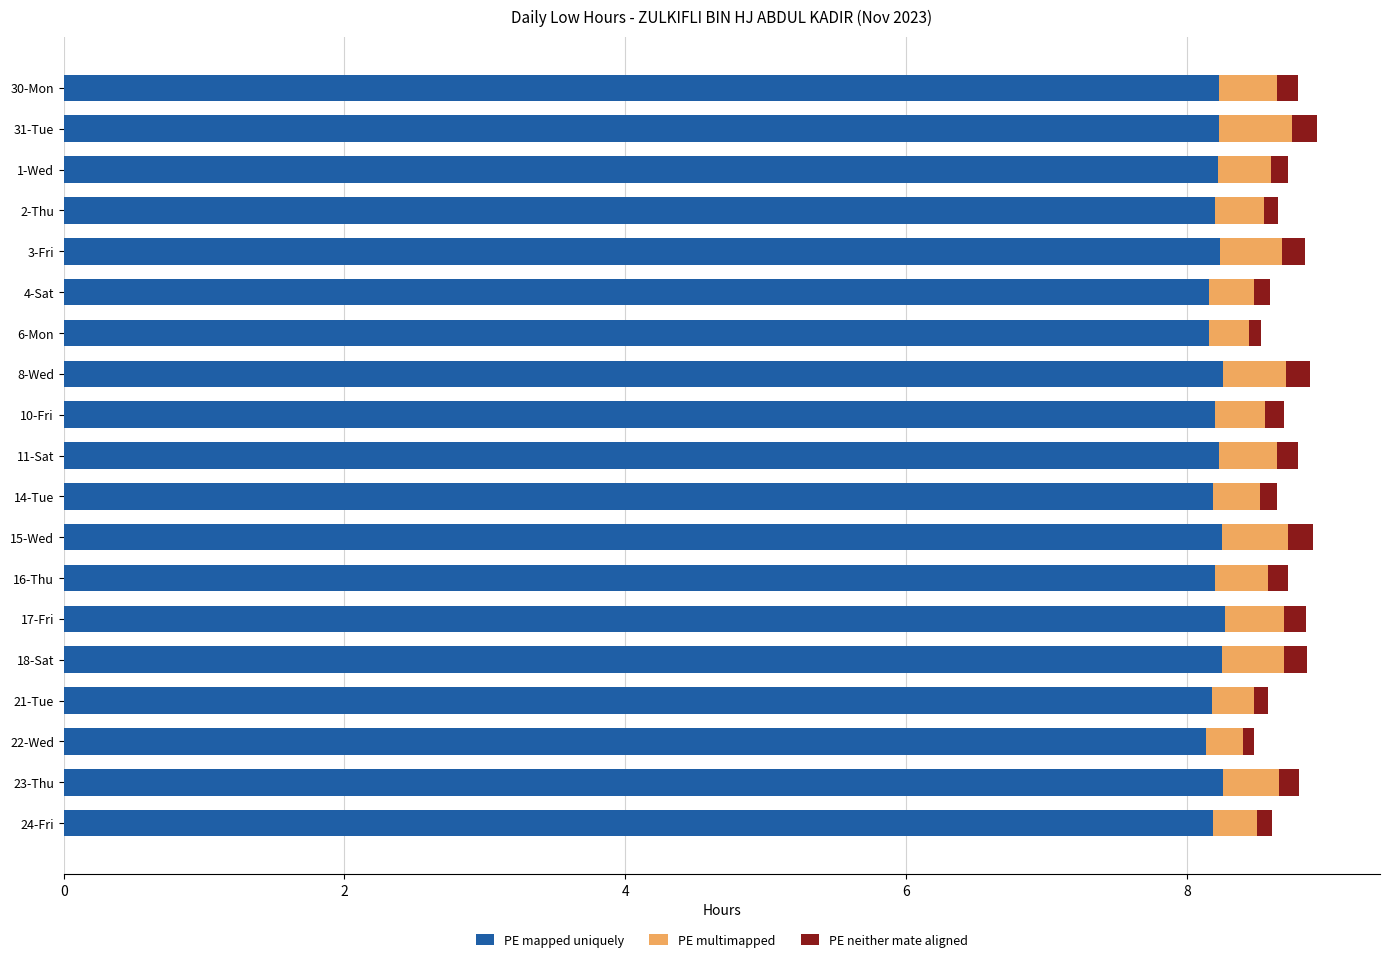

What is the highest value of the PE mapped uniquely series?

8.3